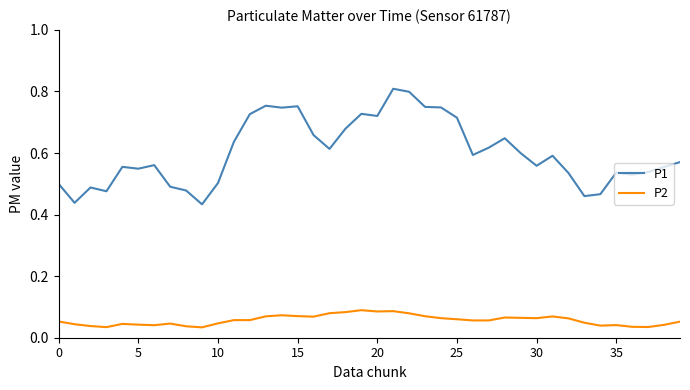

Which series has the widest spread of values?

P1